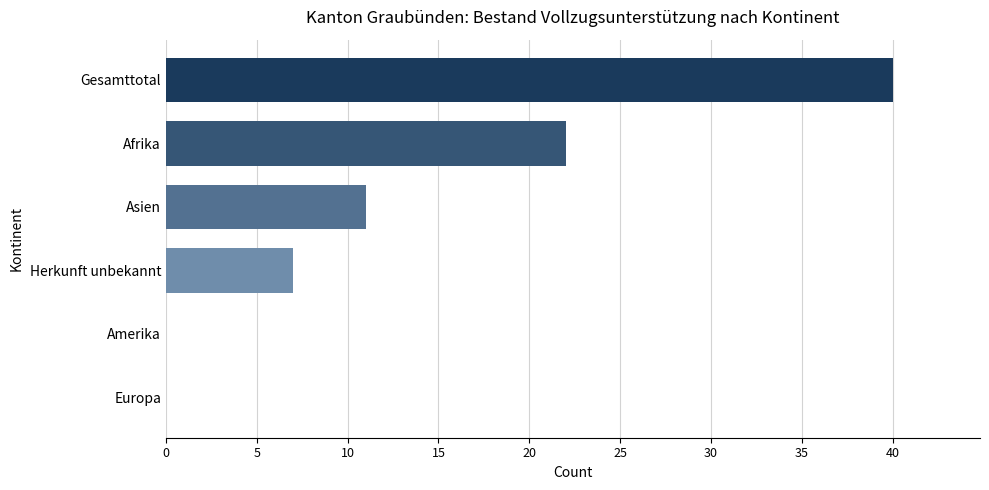

Reading top to bottom, transcribe all the data shown in this chart.

Gesamttotal=40	Afrika=22	Asien=11	Herkunft unbekannt=7	Amerika=0	Europa=0